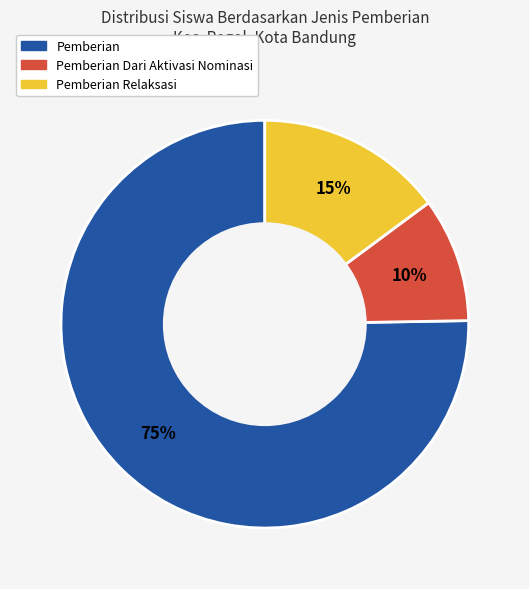

Does any single category account for the majority?

Yes